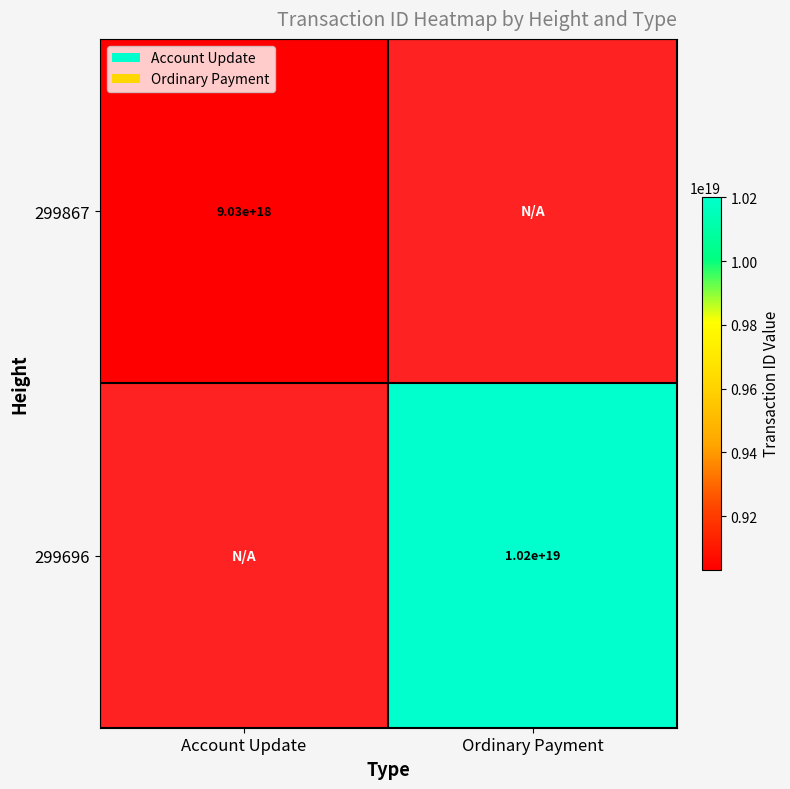

Between Ordinary Payment and Account Update, which is larger?

Account Update